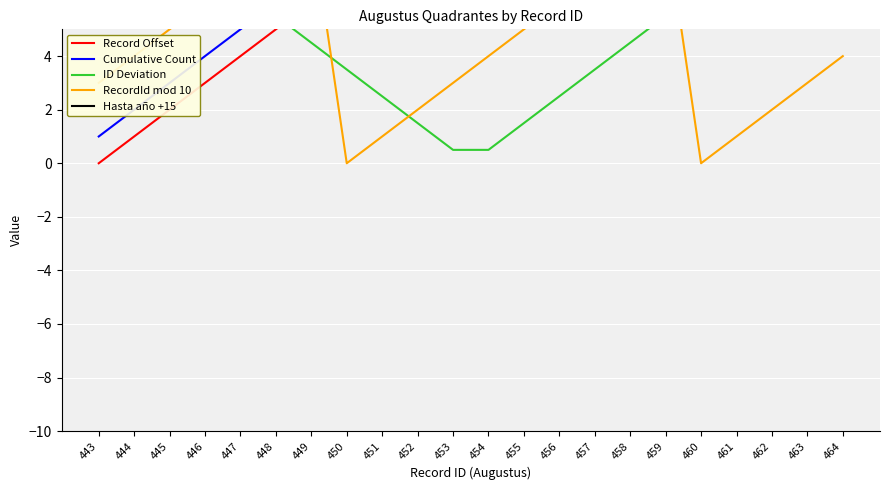

Which label corresponds to the smallest value in the chart?

443